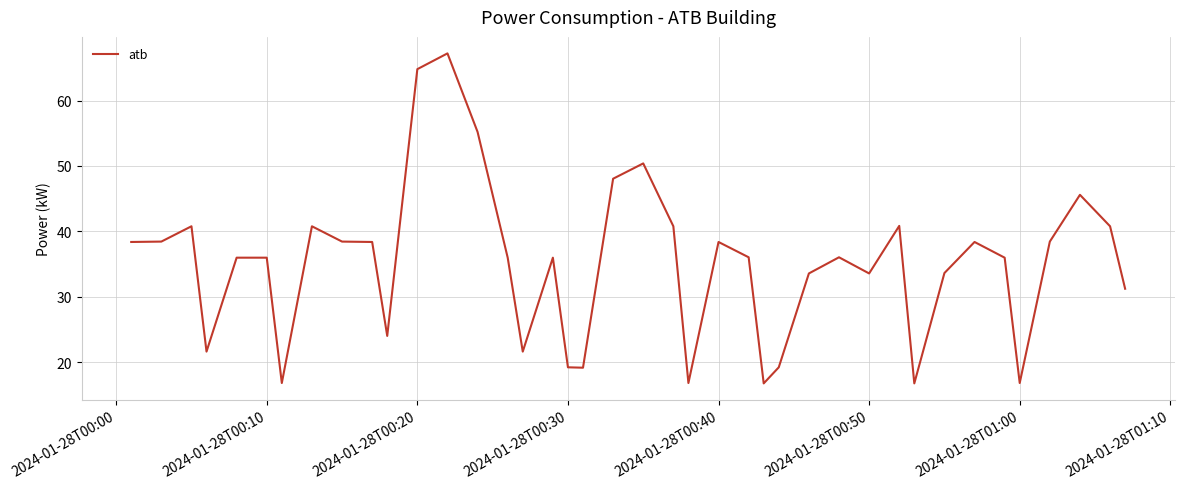

What is the average value?

34.9